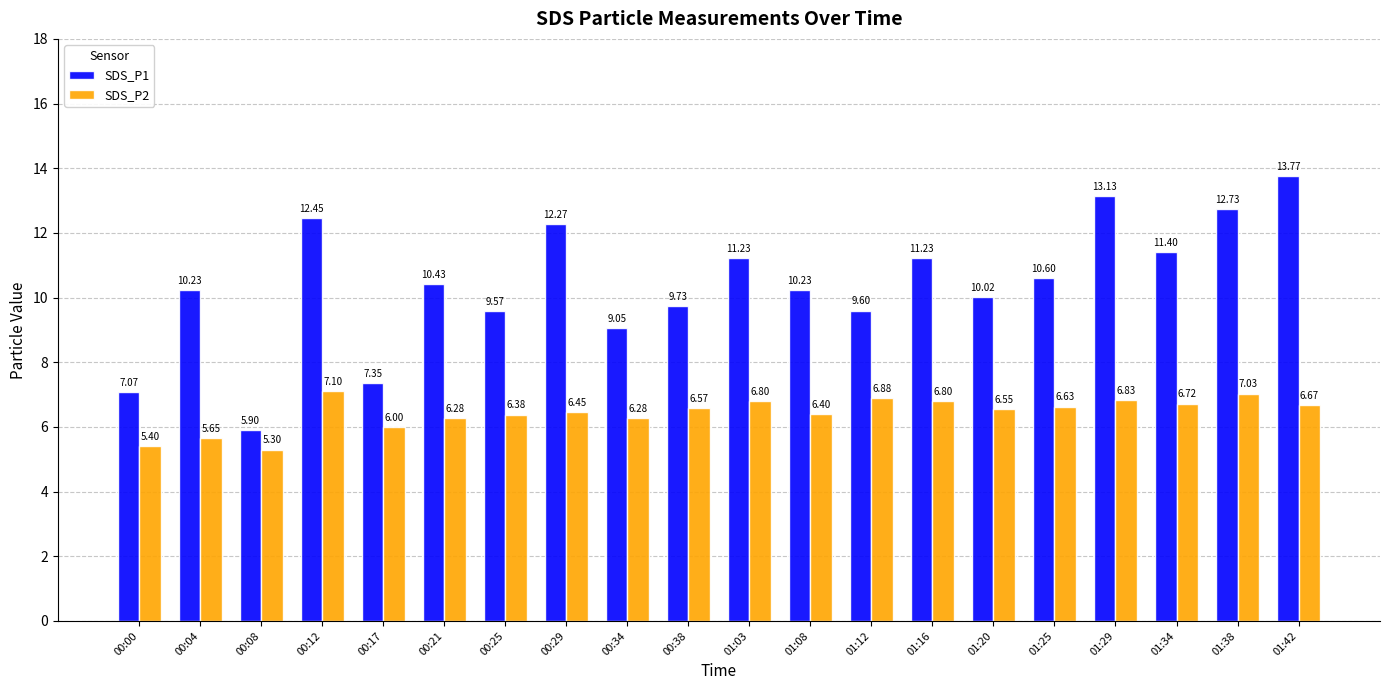

What position from the right is 00:12?

17